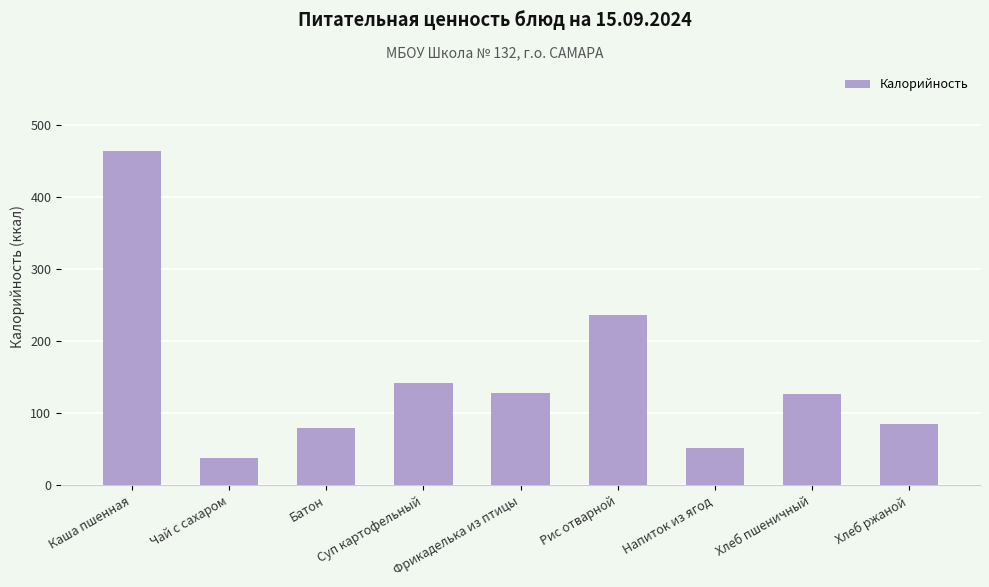

At which category does the chart reach its minimum across all series?

Чай с сахаром